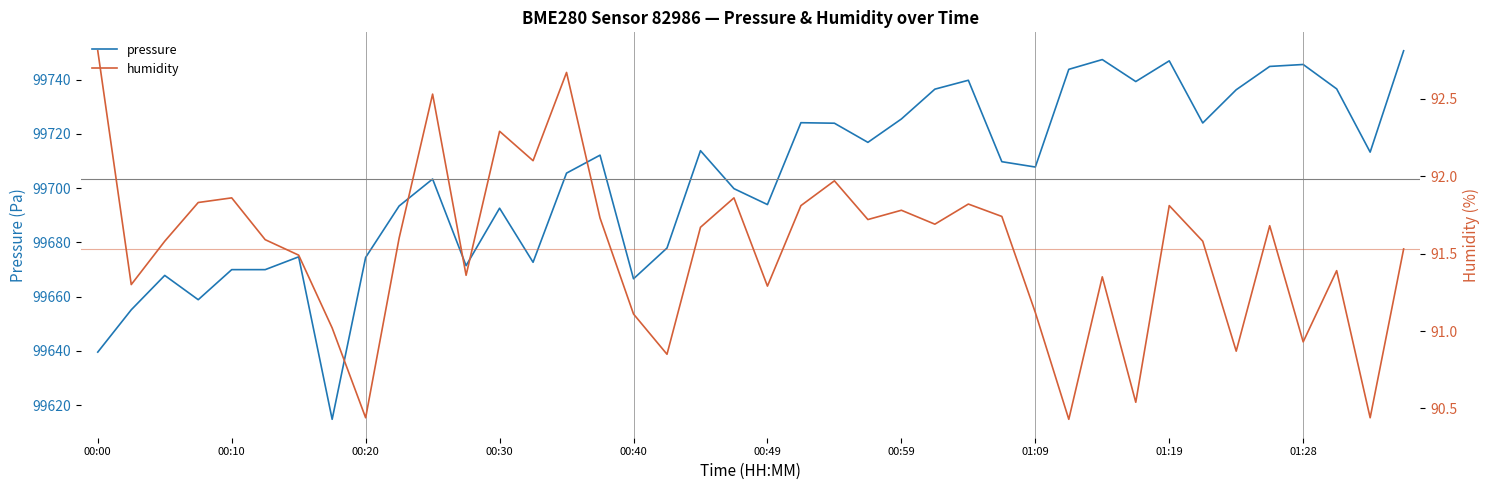

Between 29 and 35, which series saw the biggest shift?

humidity